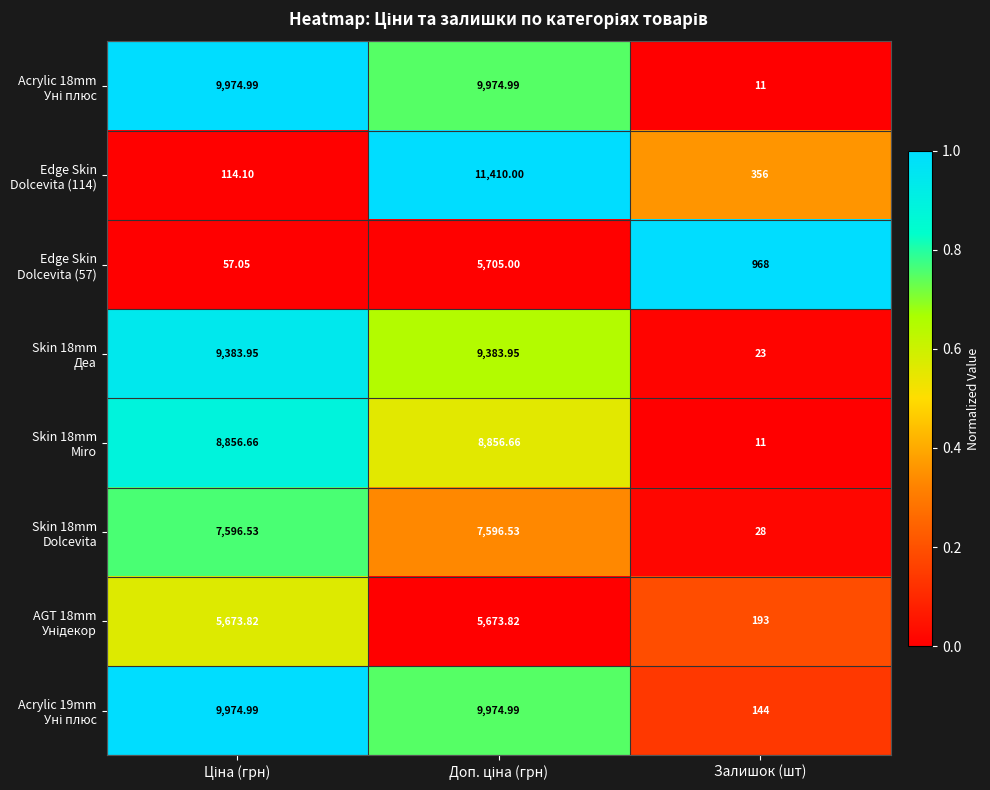

Which category has the lowest value across all series?

Залишок (шт)